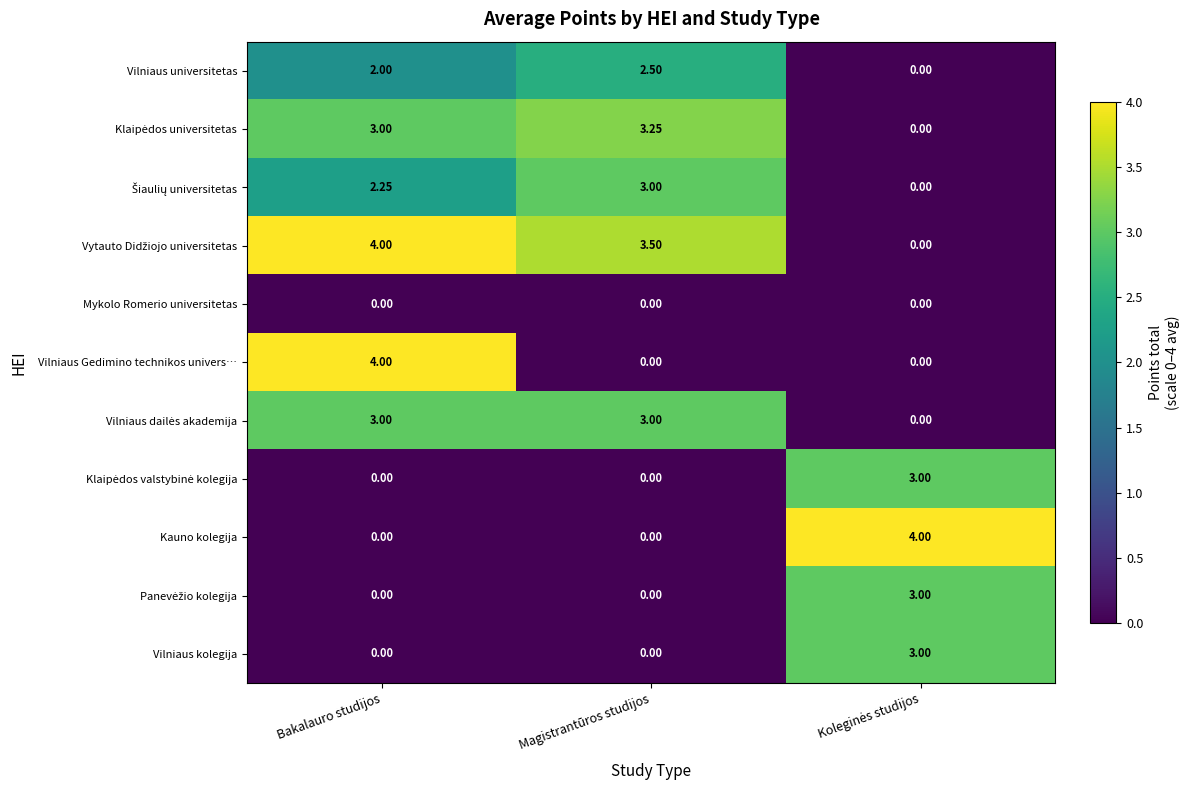

At which category is the sum across all series the highest?

Bakalauro studijos